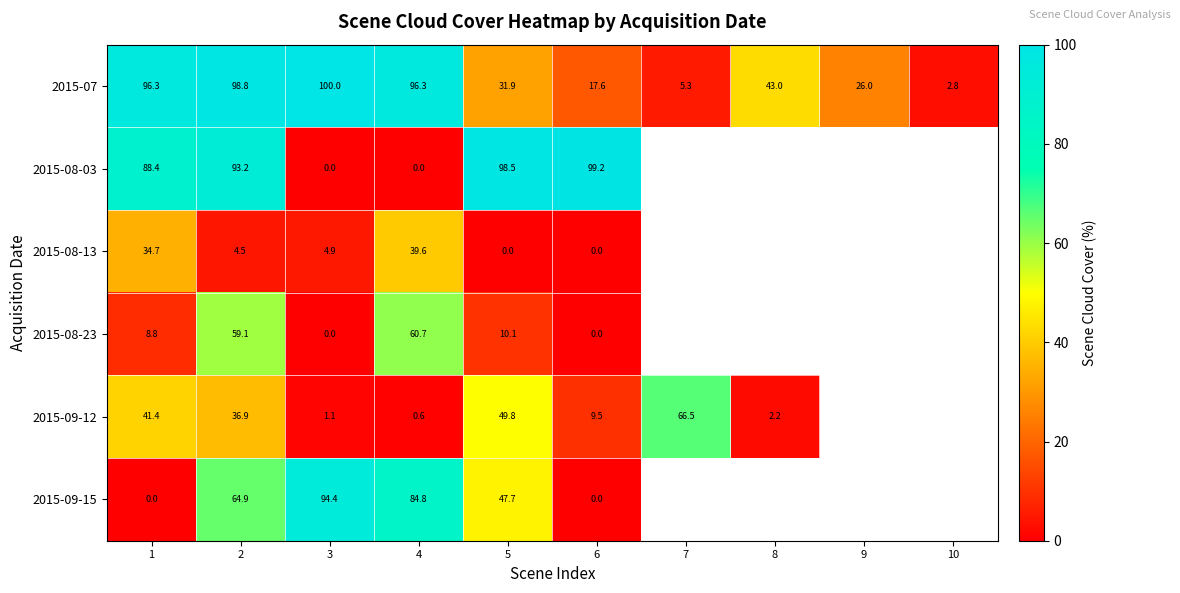

Is the value of 2015-08-03 at 3 greater than the value of 2015-07 at 9?

No